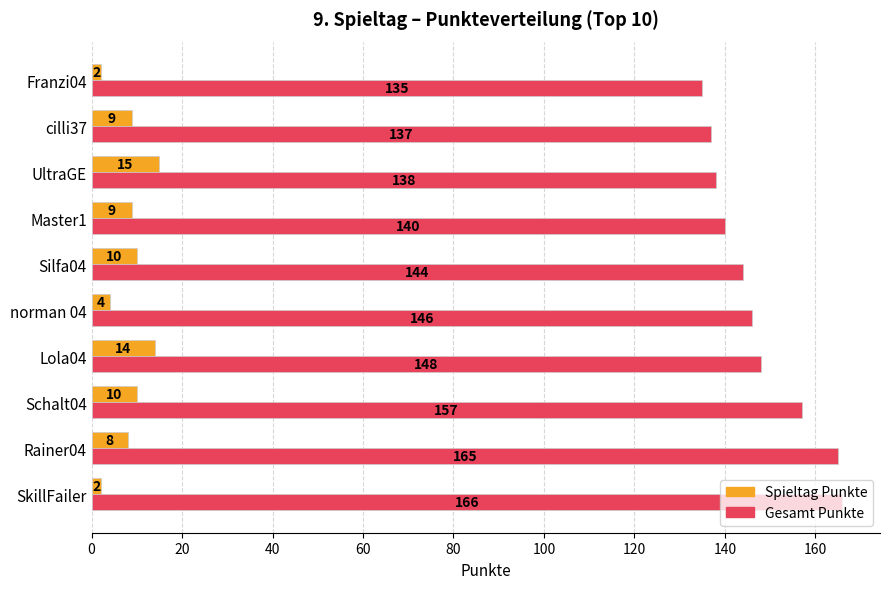

What are all the series names shown in the legend?

Spieltag Punkte, Gesamt Punkte